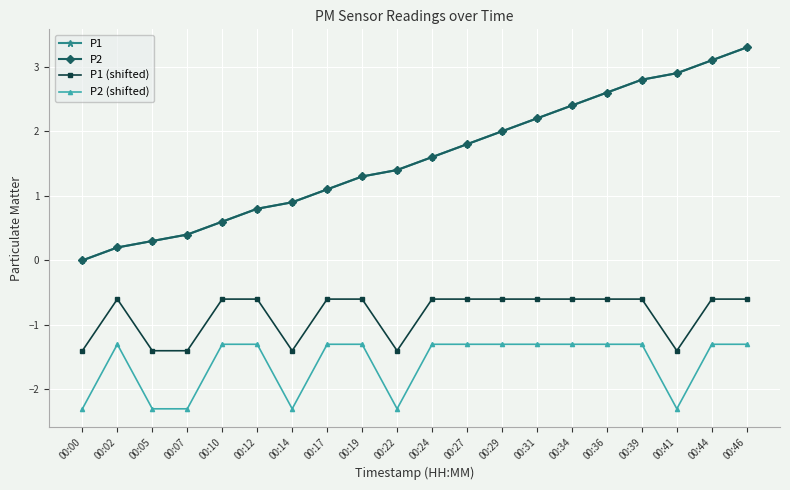

Is this an area chart (filled region under the line)?

No